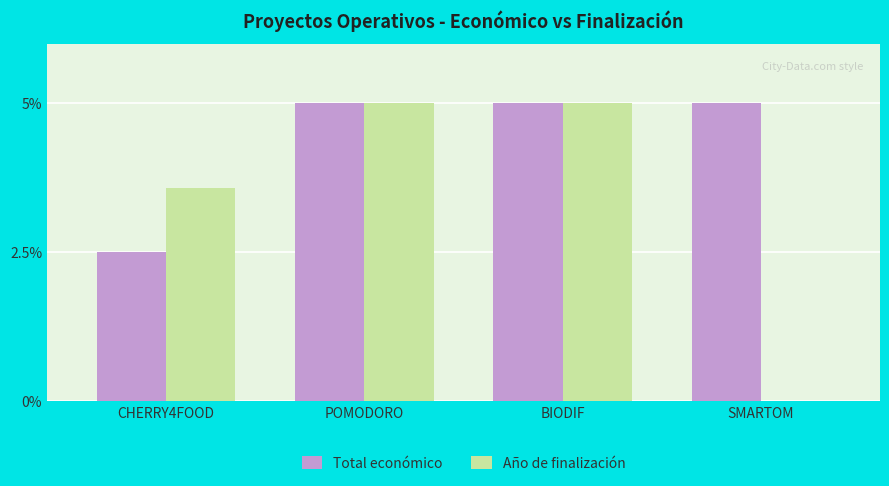

Which series has the largest total across all categories?

Total económico